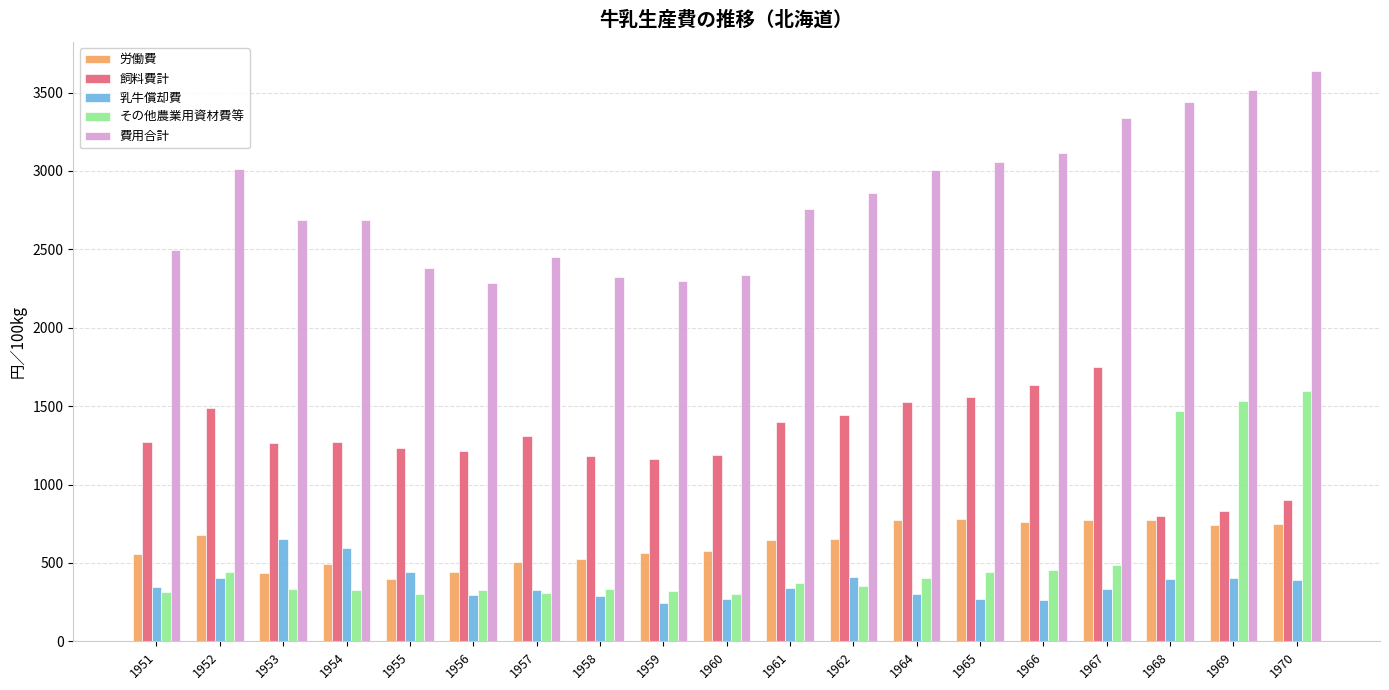

Which series has the widest spread of values?

費用合計